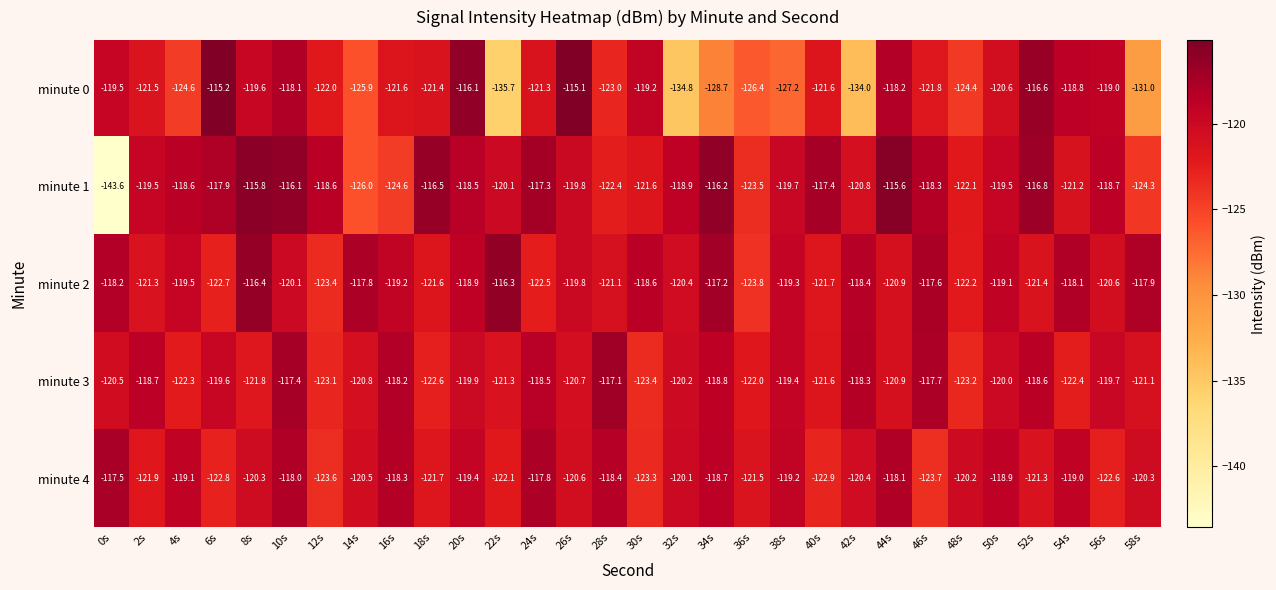

The value of minute 0 at 6s is -53.5. True or false?

False